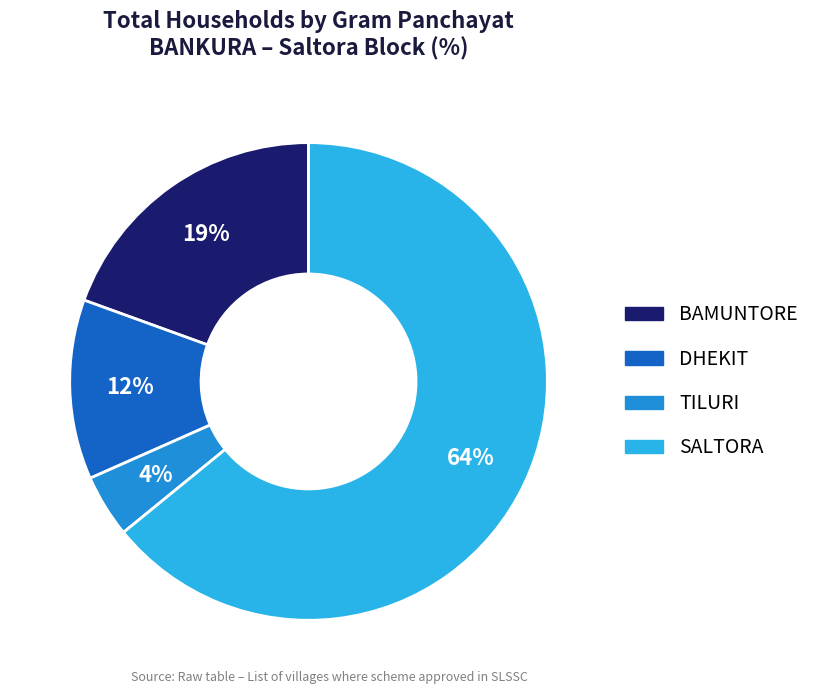

To the nearest percent, what is the average slice percentage?

25%